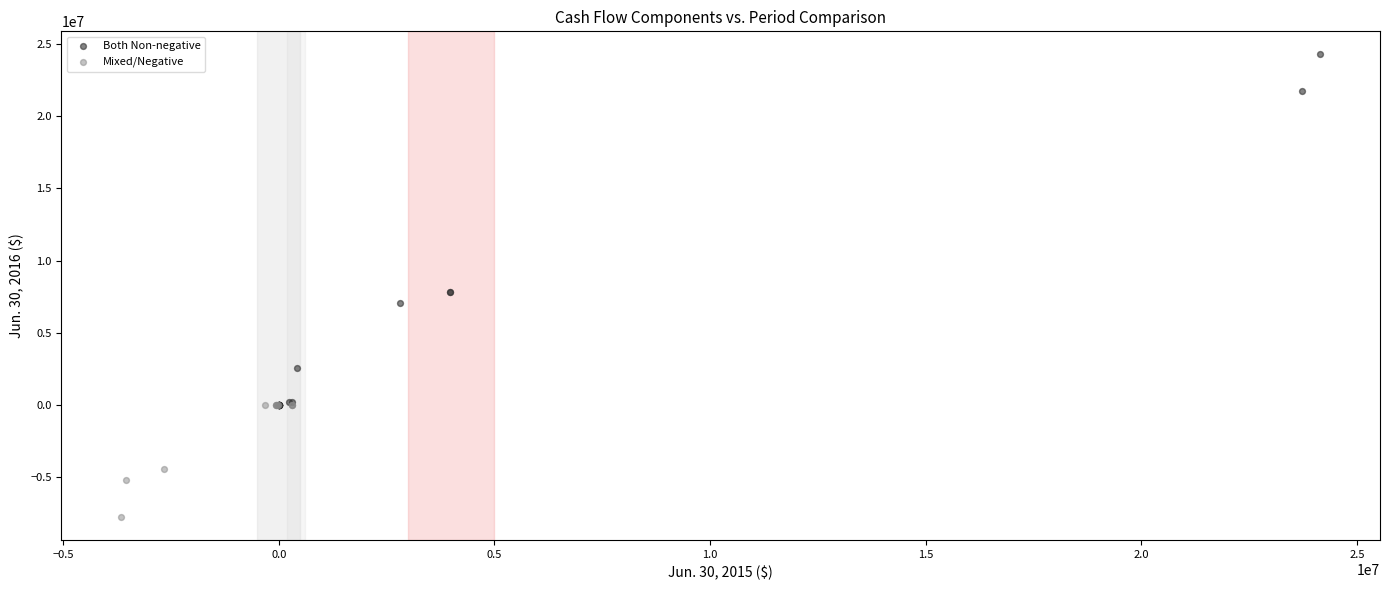

Which series reaches the maximum Y coordinate?

Both Non-negative